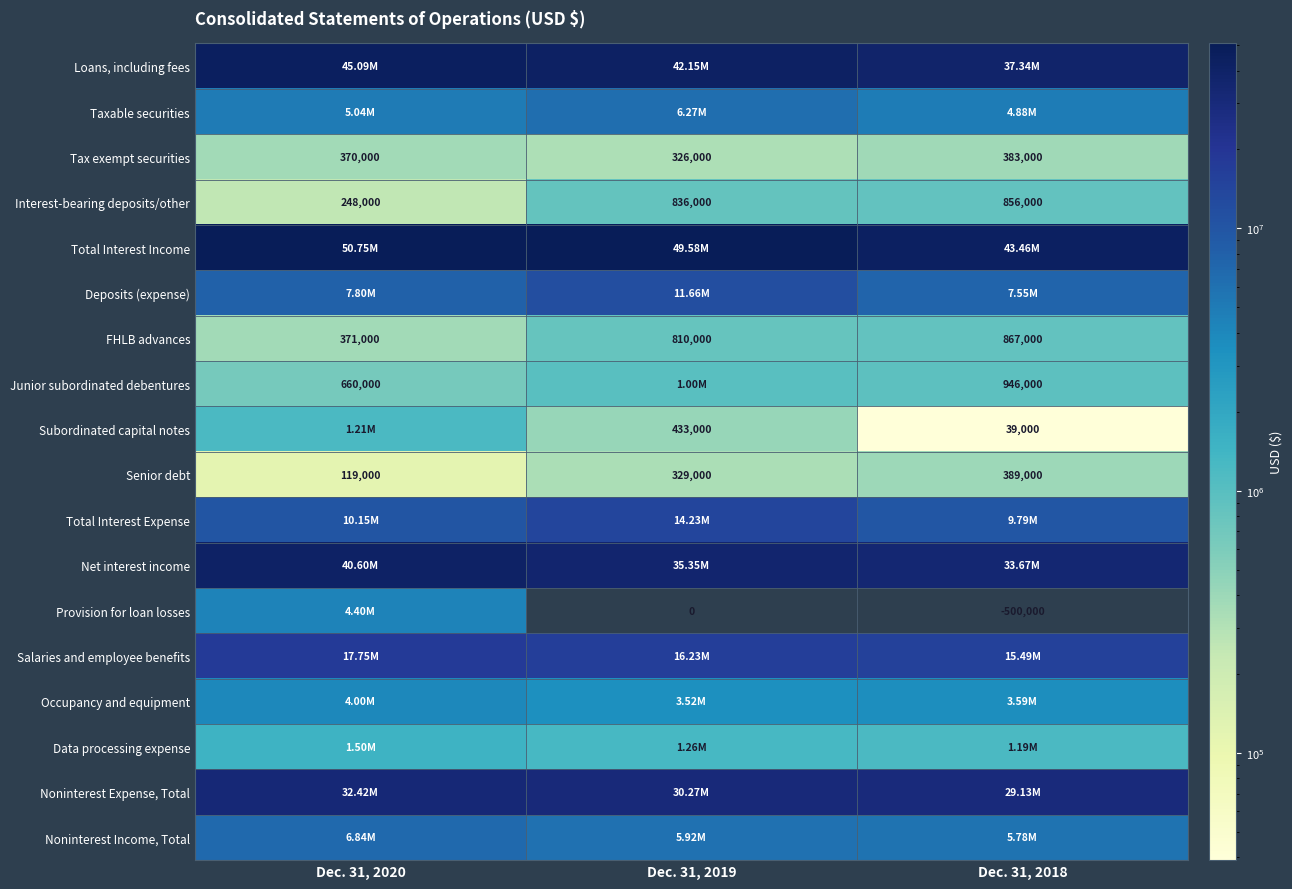

How many distinct data groups are displayed?

18